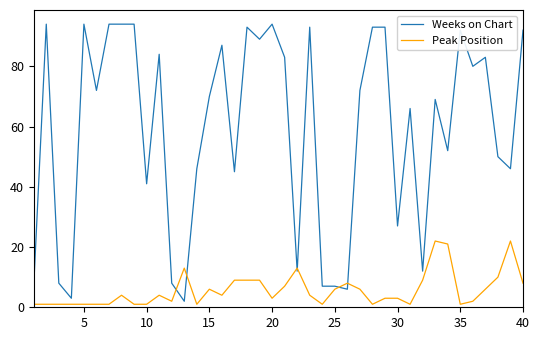

Which series has the largest total across all categories?

Weeks on Chart